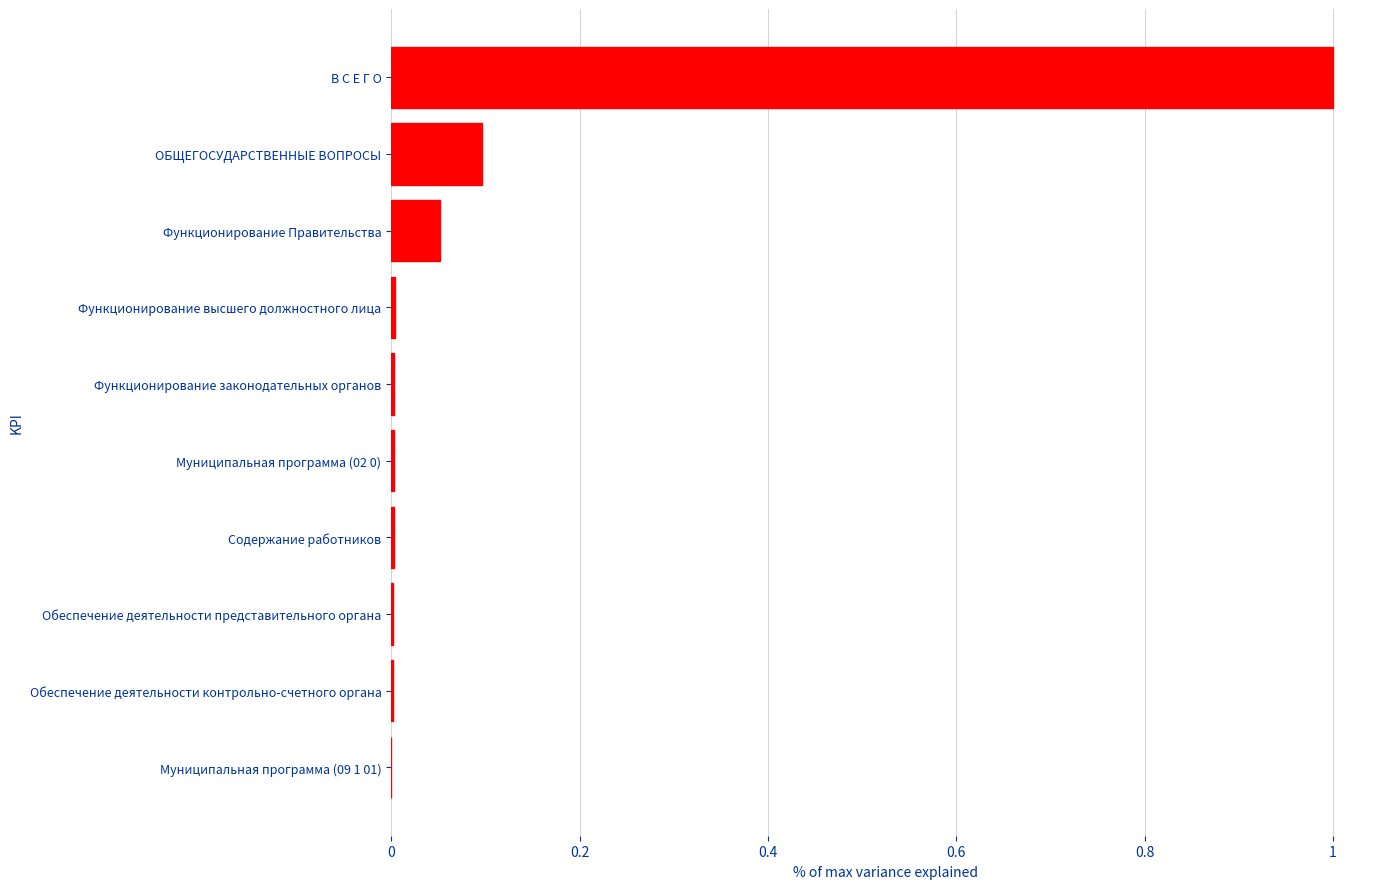

Which has a higher value, Муниципальная программа (02 0) or ОБЩЕГОСУДАРСТВЕННЫЕ ВОПРОСЫ?

ОБЩЕГОСУДАРСТВЕННЫЕ ВОПРОСЫ